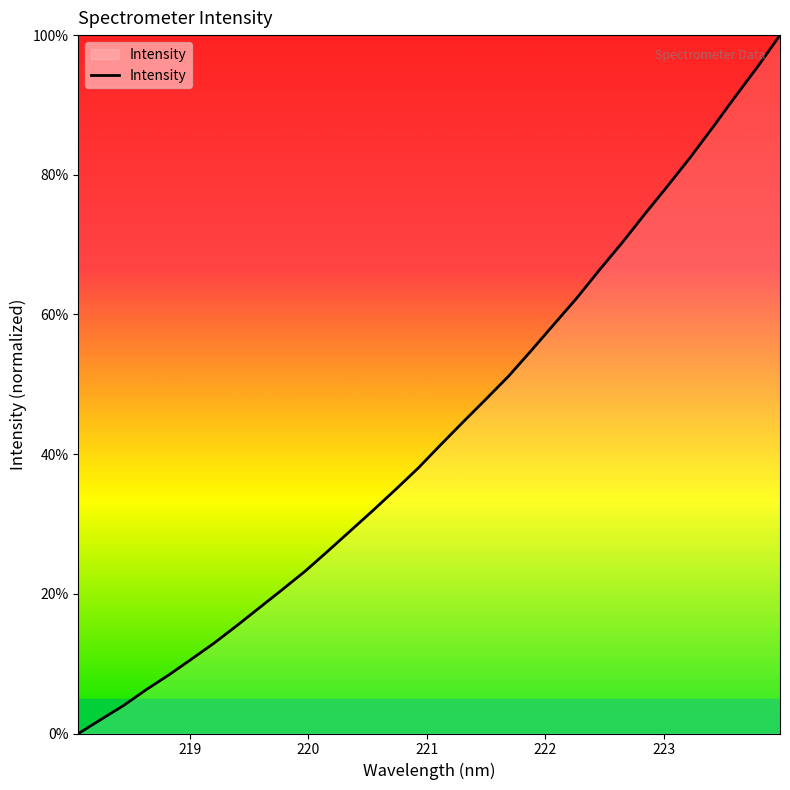

What is the difference between the maximum and minimum values?

100.0